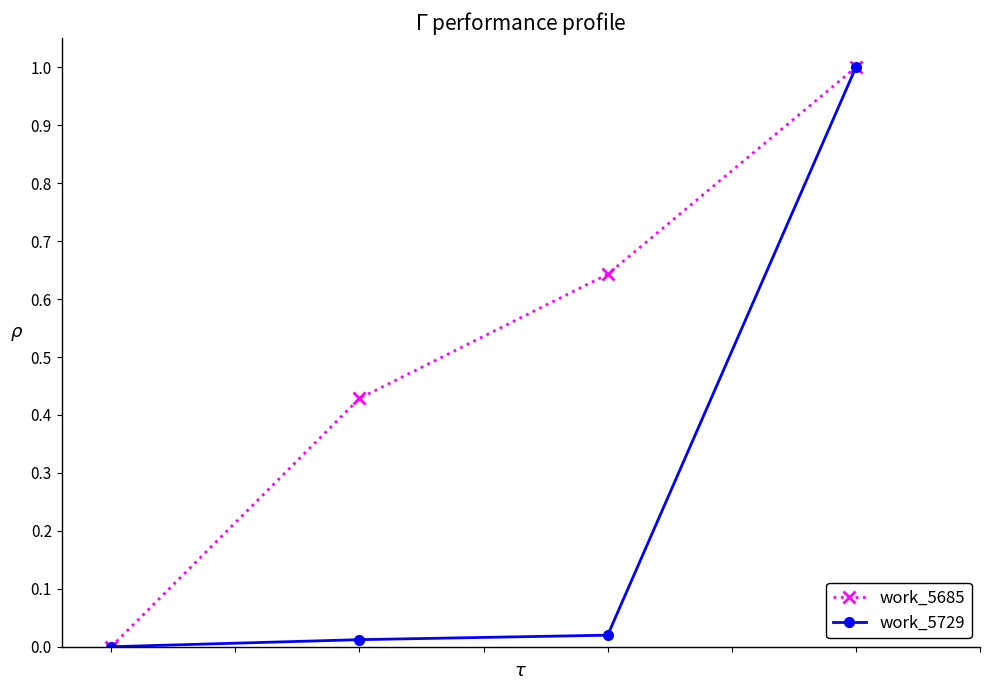

How many series are shown in this chart?

2